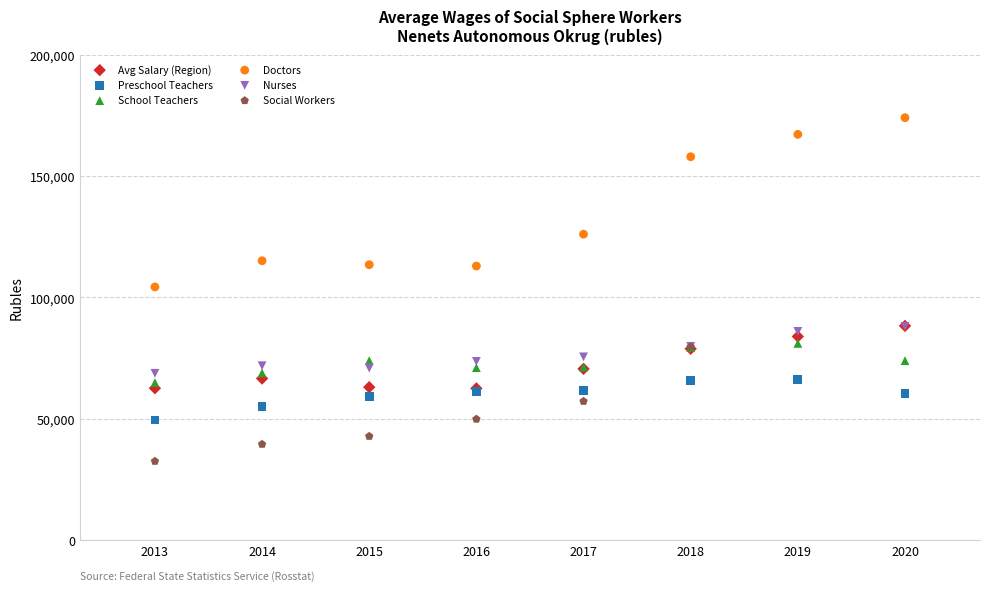

Which series contains the lowest Y value?

Social Workers